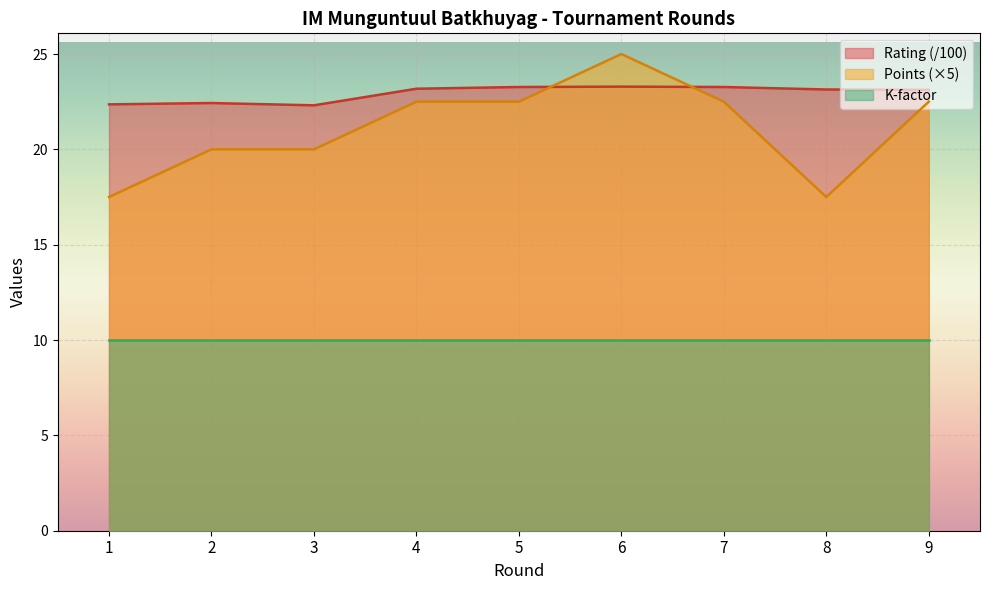

Where does the Rating series first go above 23?

4